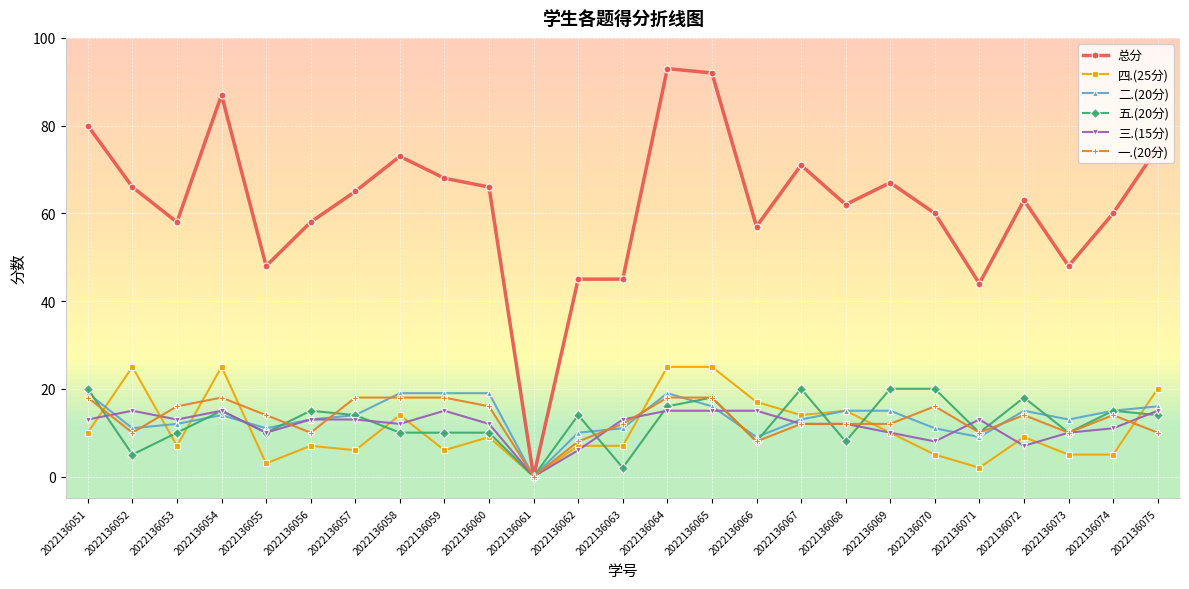

Which series has the largest range (max minus min)?

总分